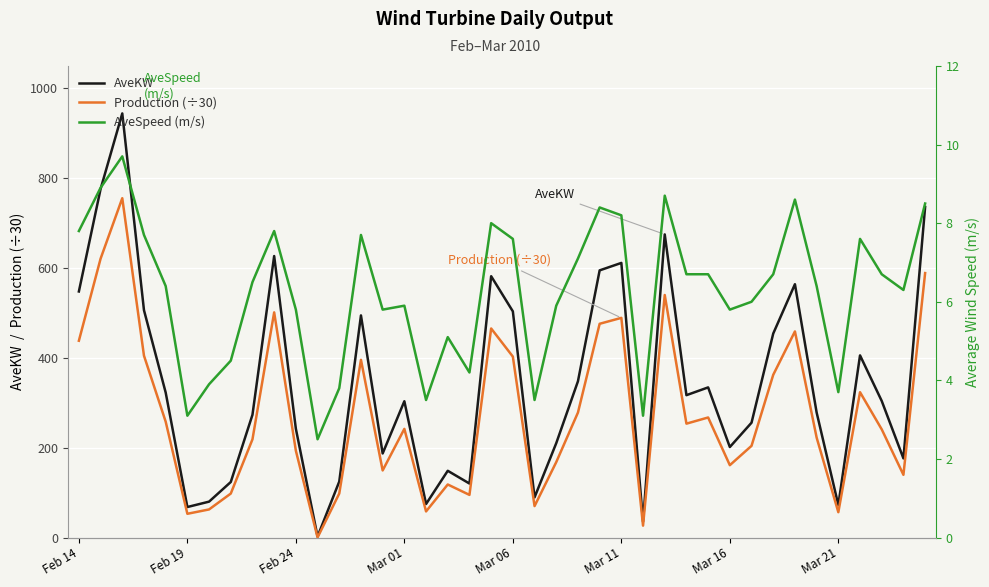

The value of Production (÷30) at Mar 11 is 489.1. True or false?

True